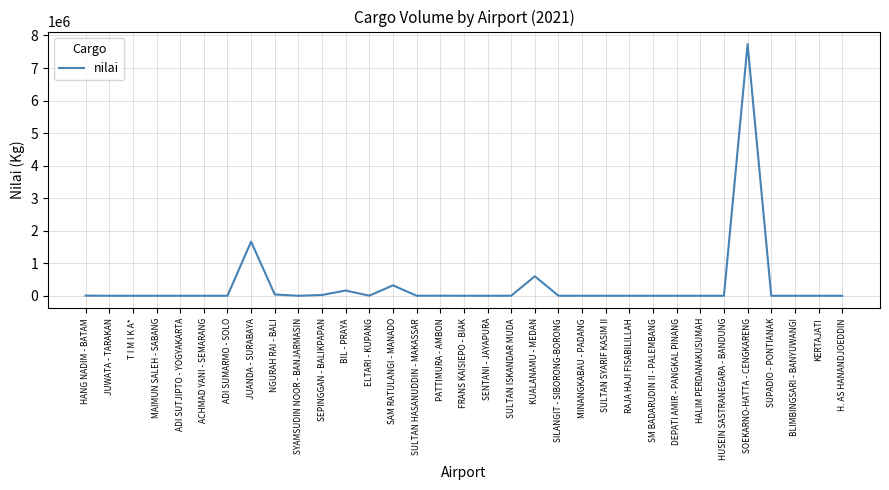

What is the greatest value displayed?

7734506